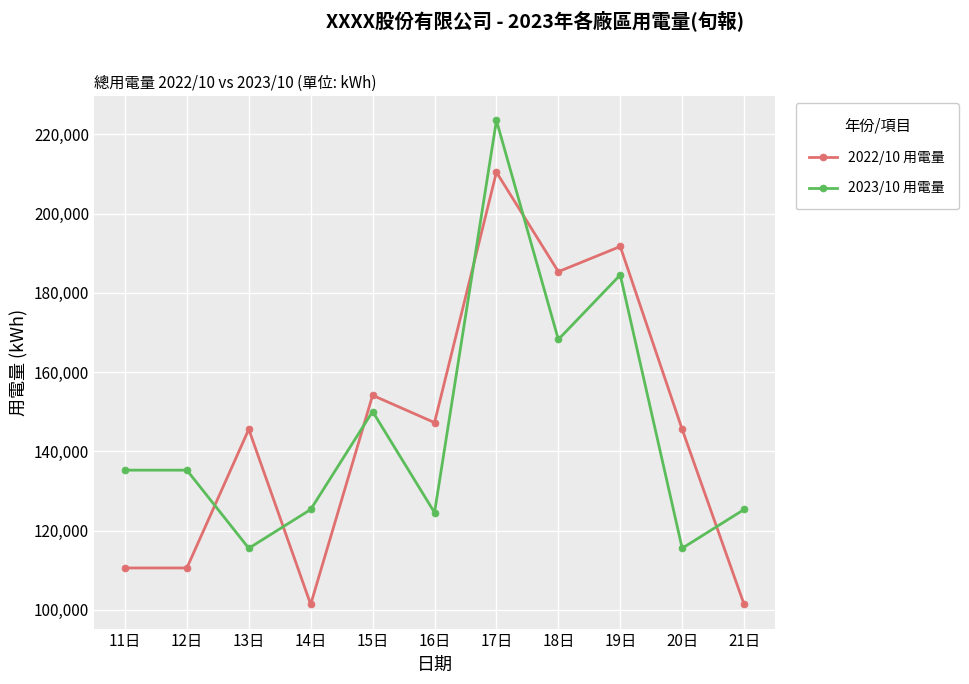

The value of 2023/10 用電量 at 12日 is 135247.0. True or false?

True